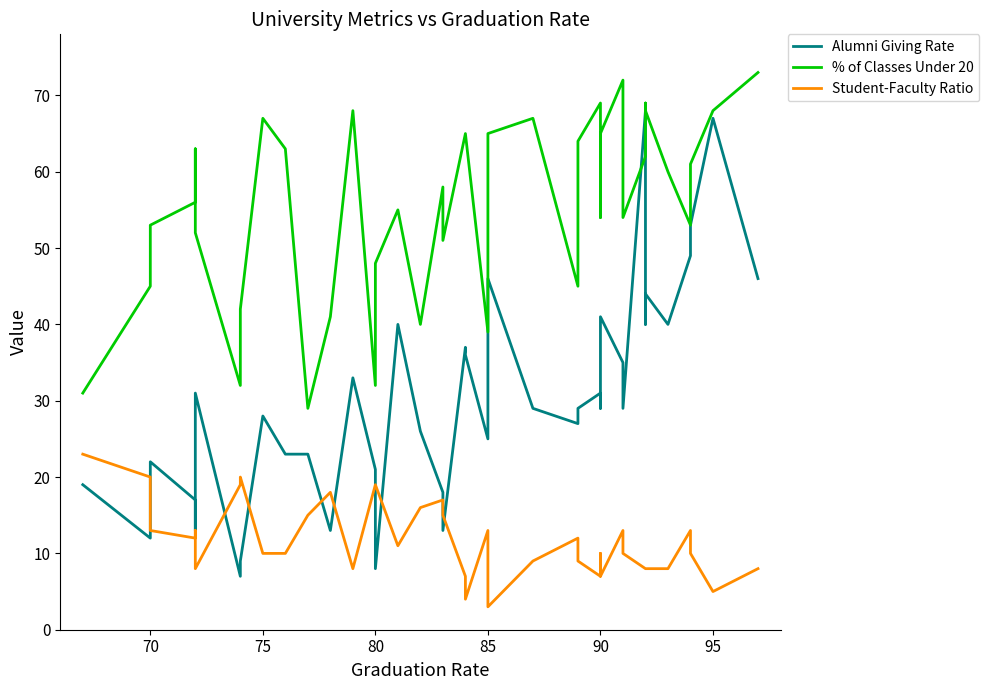

What is the minimum value for Alumni Giving Rate?

7